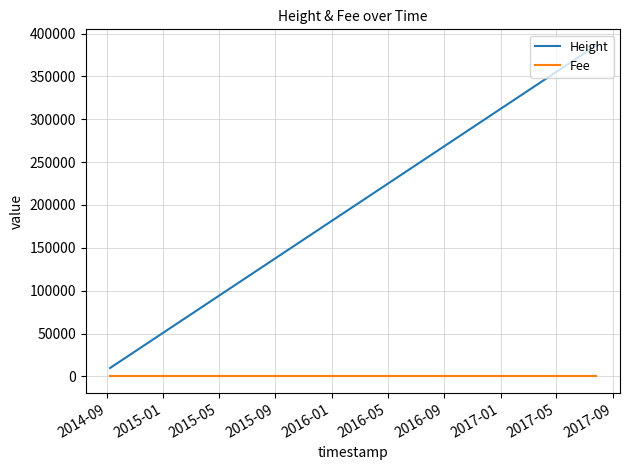

What is the highest value of the Height series?

385602